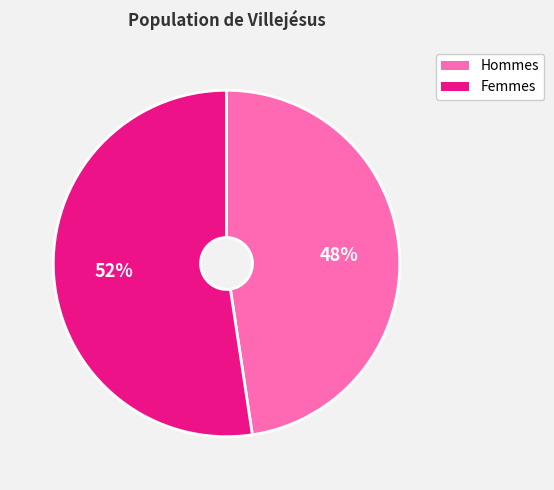

To the nearest percent, what is the average slice percentage?

50%